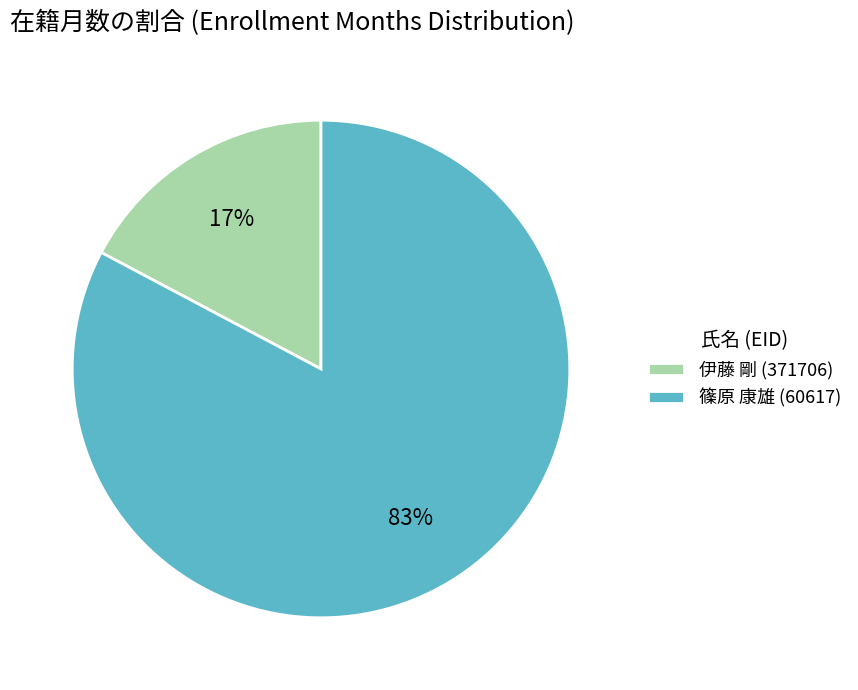

Is there a majority slice in this chart?

Yes